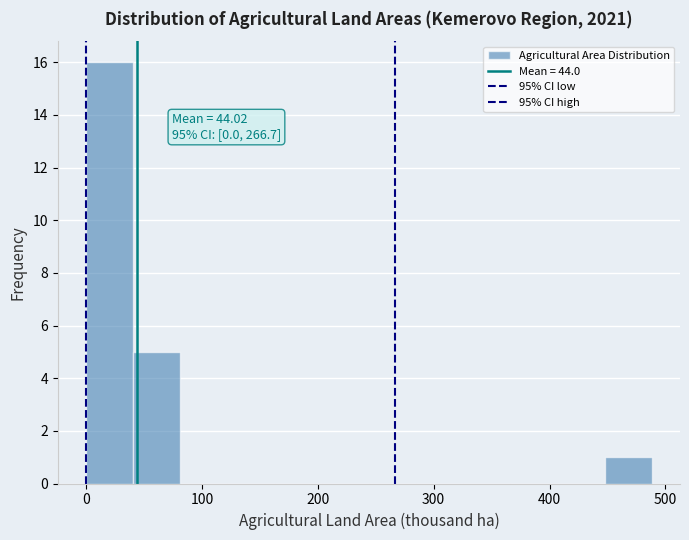

Over which range of the x-axis is the bar tallest?

0 to 40